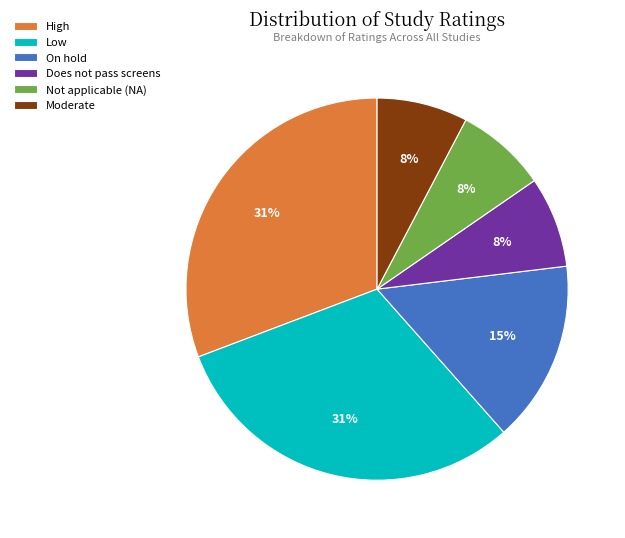

Is the sum of Does not pass screens and Not applicable (NA) greater than half?

No